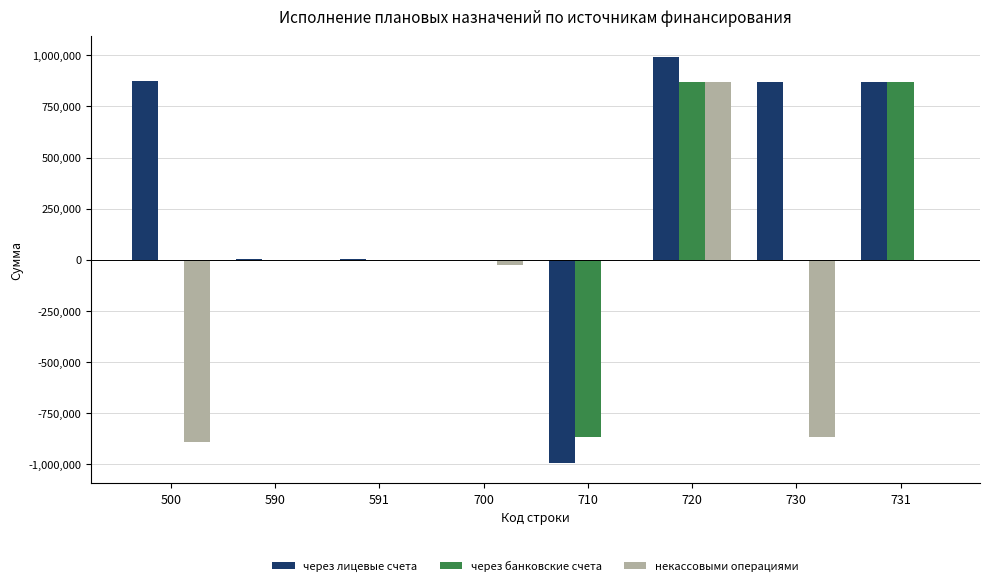

What is the highest value of the через банковские счета series?

867362.5